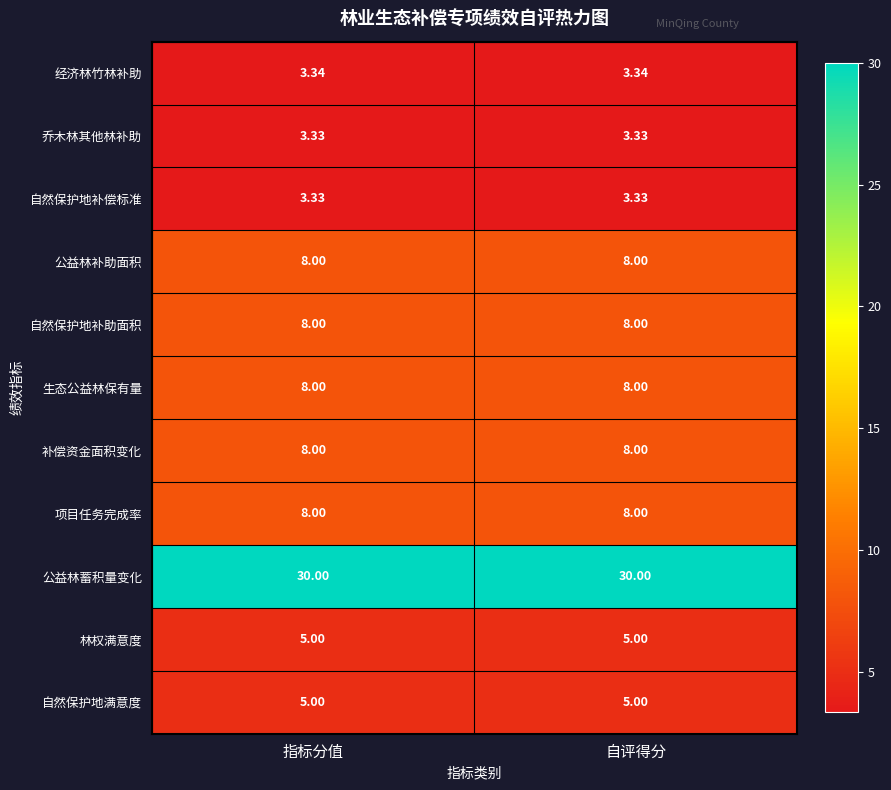

How many data points does each series have?

2